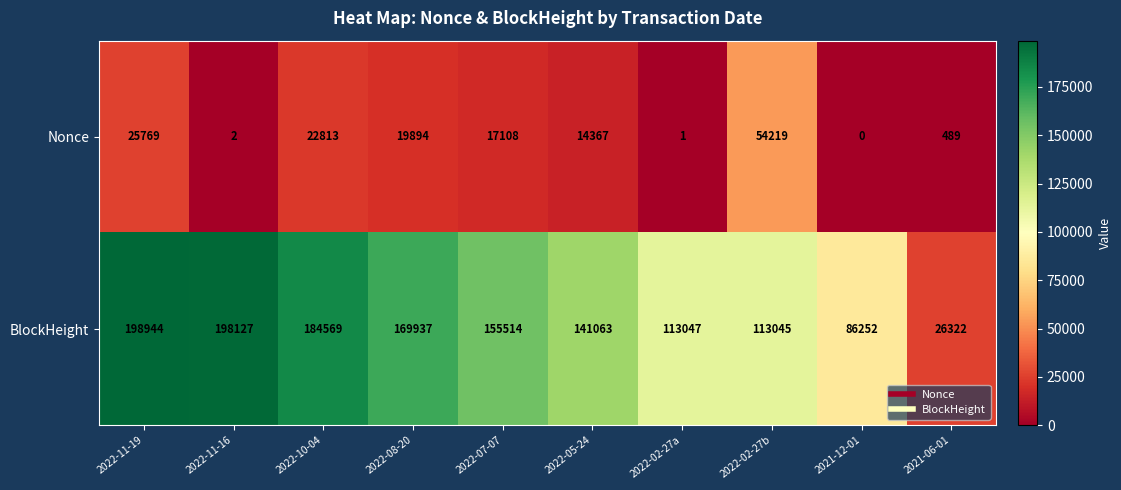

Which series changed the most between 2022-08-20 and 2022-02-27b?

BlockHeight